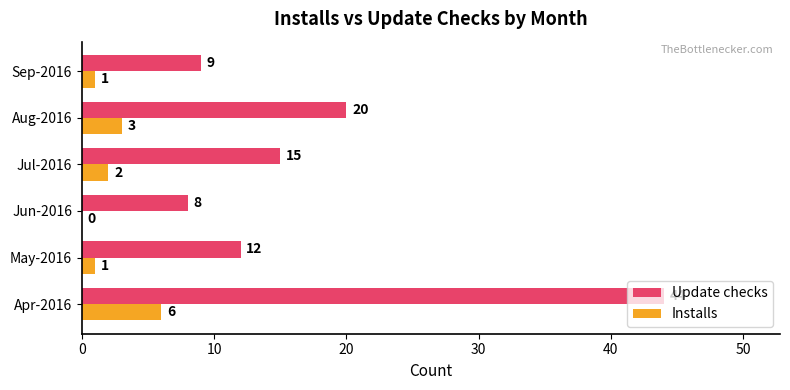

At which category is the sum across all series the highest?

Apr-2016